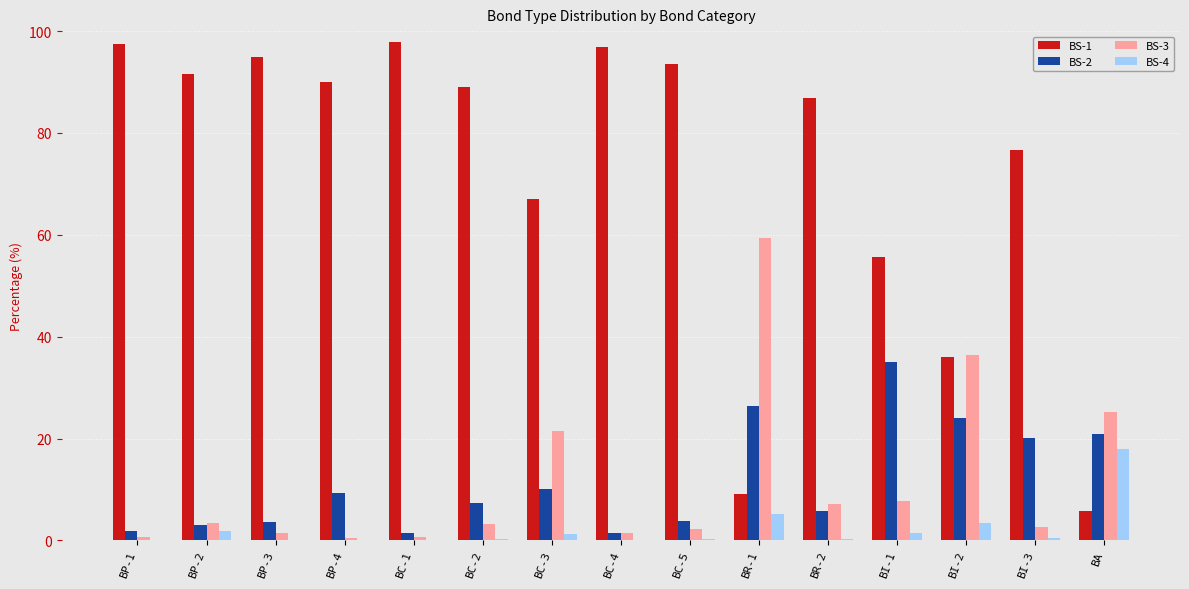

What is the maximum value for BS-3?

59.3